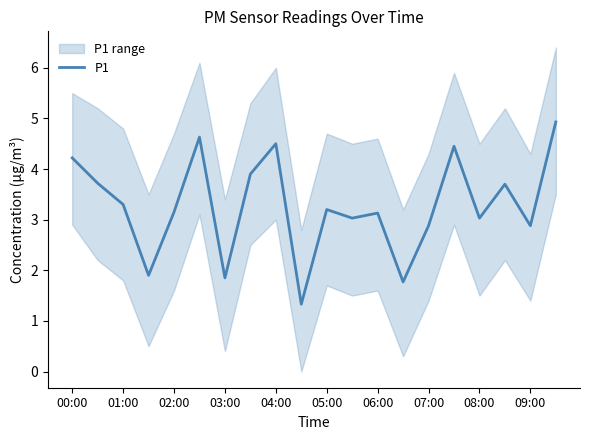

Is it true that P1 equals 5.7 at 00:00?

False